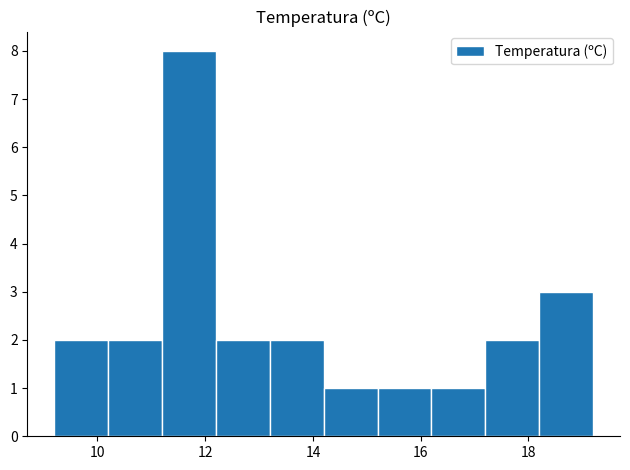

How tall is the bar that spans 14.2 to 15.2 on the x-axis? The values are not printed on the chart, so give them approximately, as read against the axis.

1